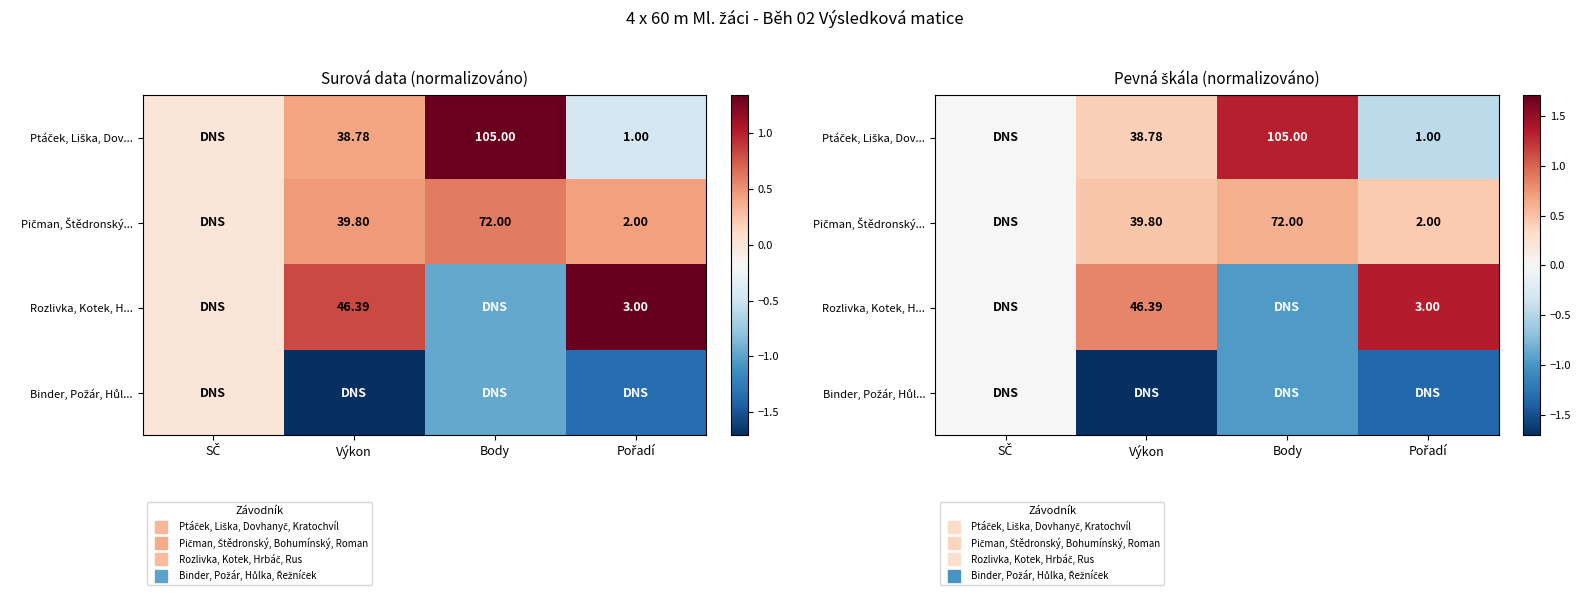

What is the minimum value shown in the chart?

-1.7